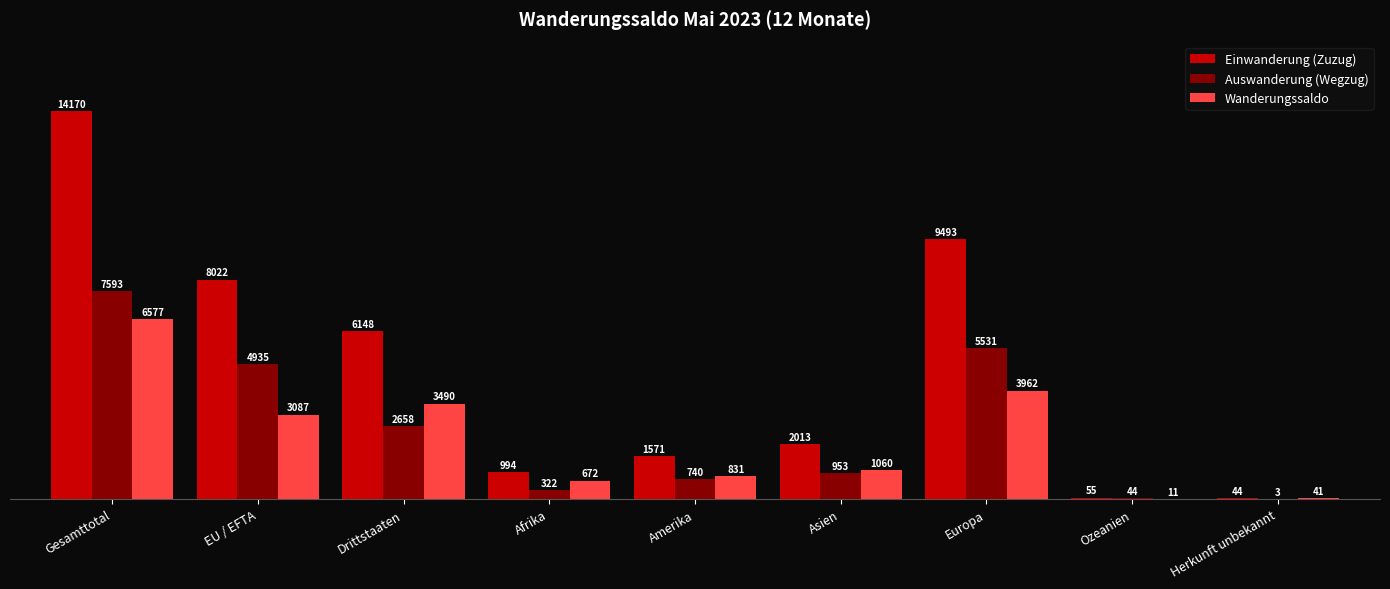

What is the sum of the Auswanderung (Wegzug) values at Amerika and Afrika?

1062